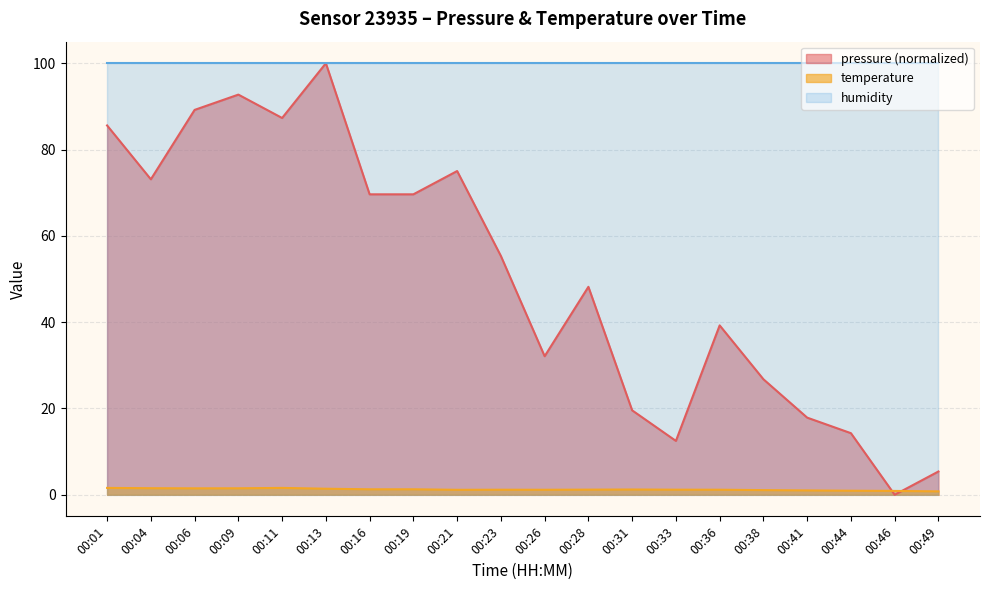

Is it true that pressure (normalized) equals 5.5 at 00:33?

False